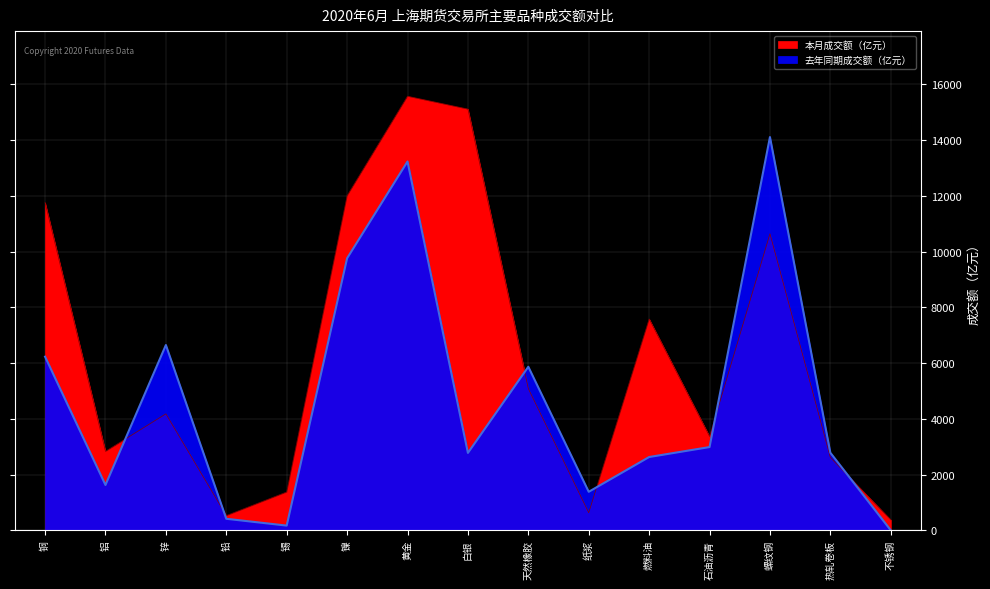

Count the number of data series in this chart.

2